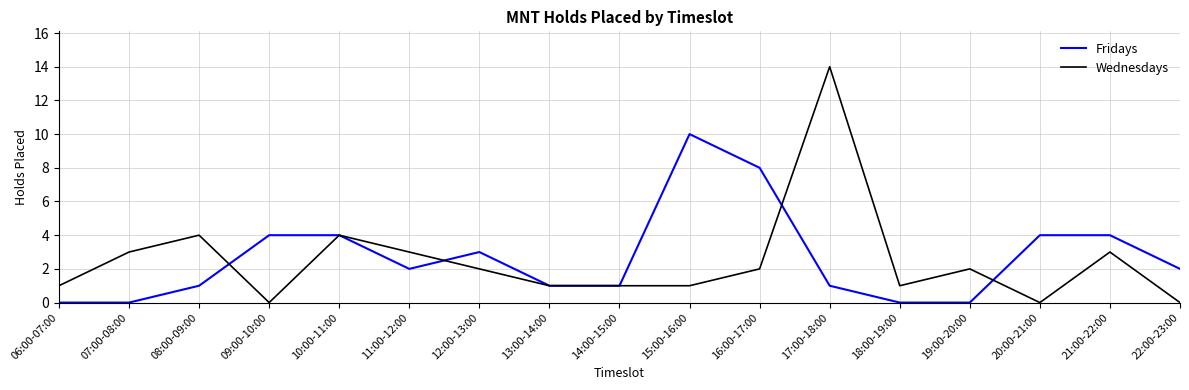

Does the chart have visible grid lines?

Yes